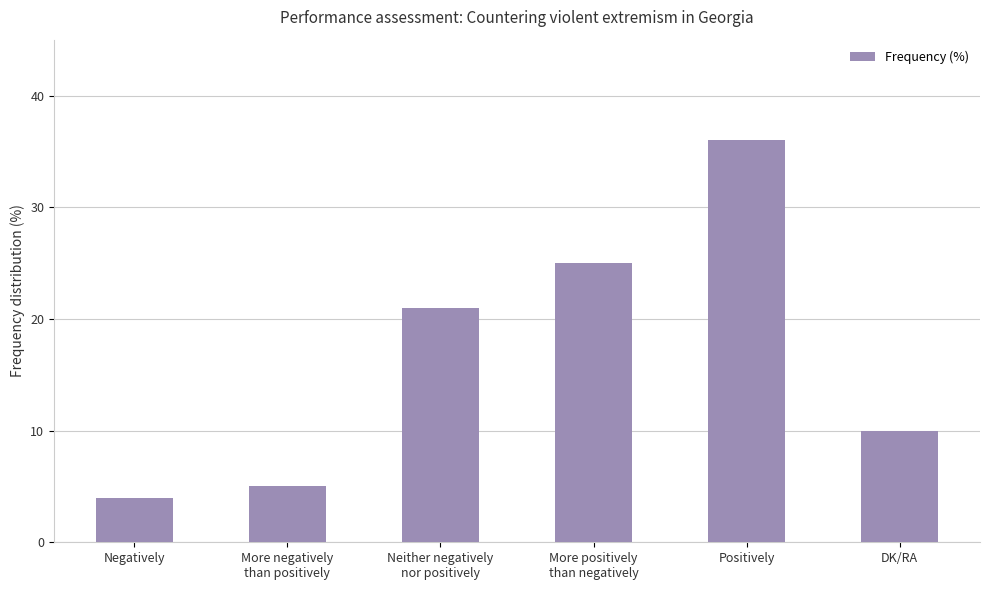

List the labels in order of value, smallest first.

Negatively, More negatively
than positively, DK/RA, Neither negatively
nor positively, More positively
than negatively, Positively